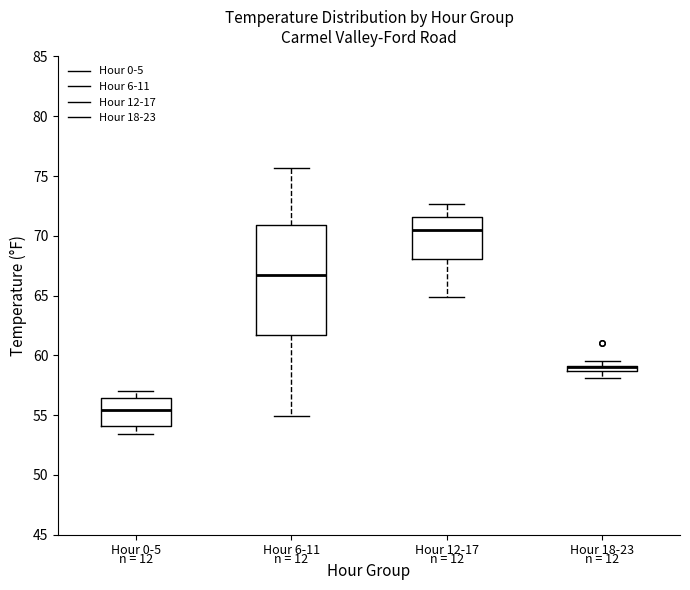

Comparing the boxes themselves (not the whiskers), which one is the tallest?

Hour 6-11